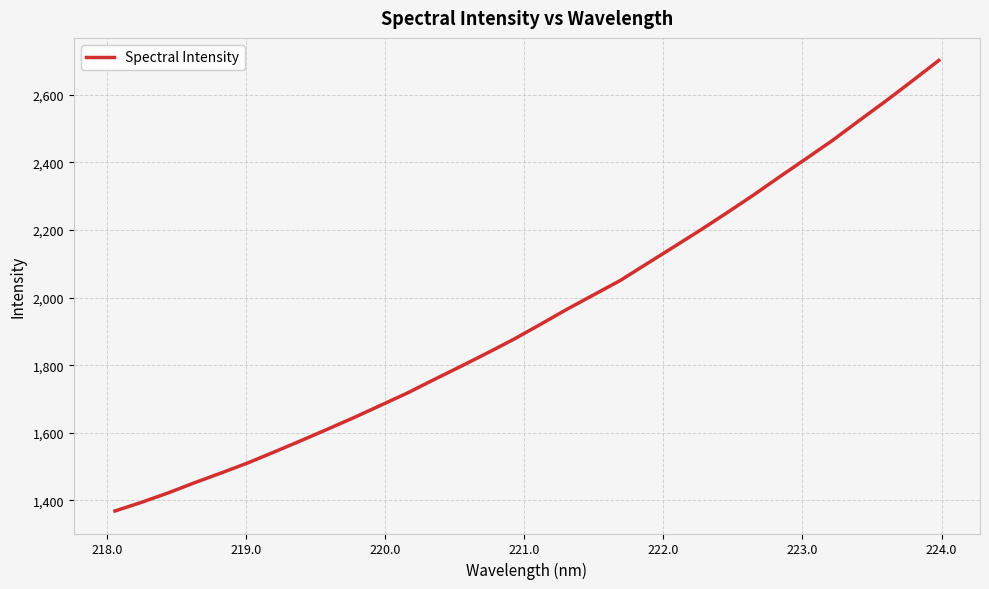

What is the minimum value shown in the chart?

1368.7